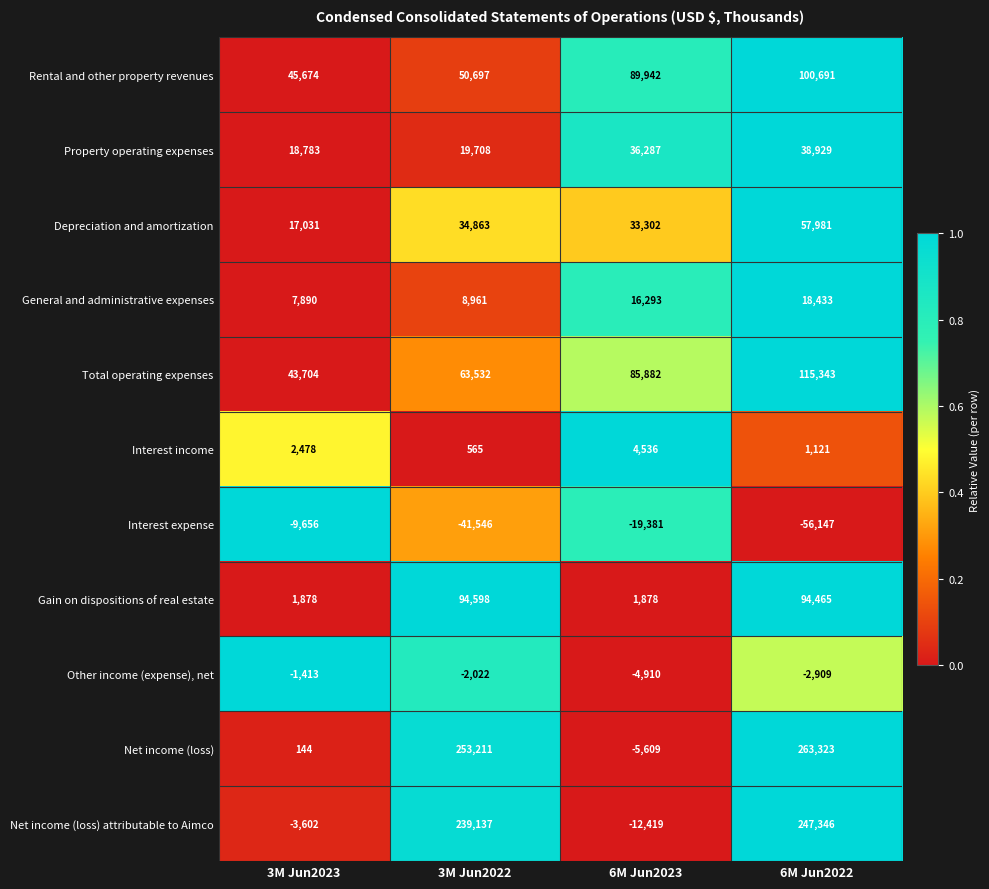

How many distinct data groups are displayed?

11